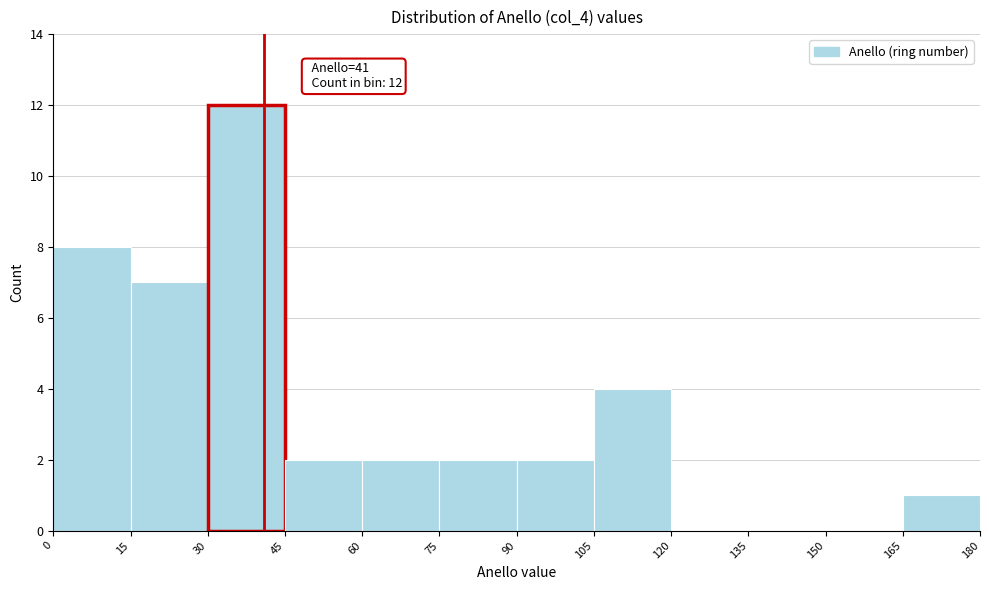

Which range on the x-axis has the tallest bar?

30 to 45